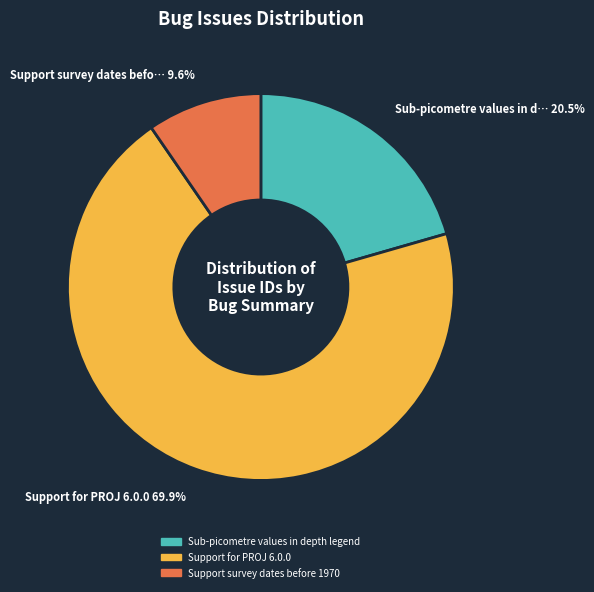

Rank the categories by value from highest to lowest.

Support for PROJ 6.0.0, Sub-picometre values in depth legend, Support survey dates before 1970